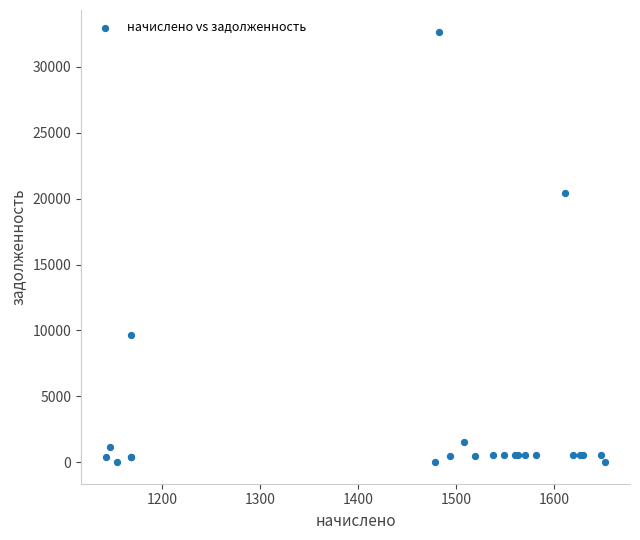

What Y value in the scatter plot is closest to 16342?

20456.7